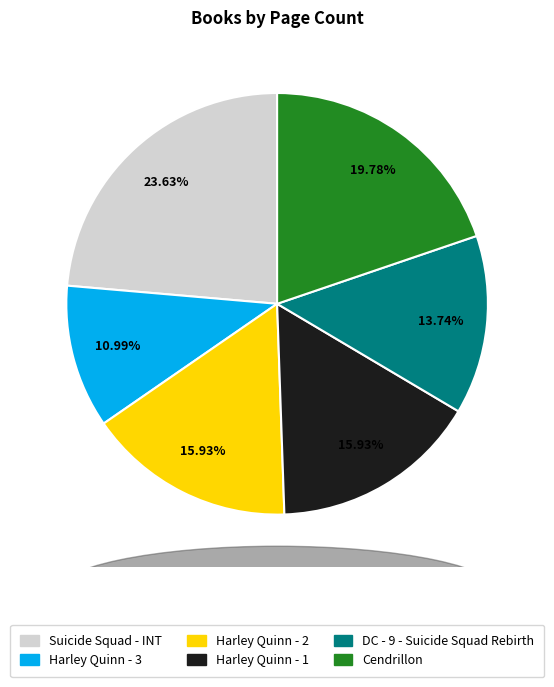

To the nearest percent, what percentage of the pie is Harley Quinn - 1?

16%